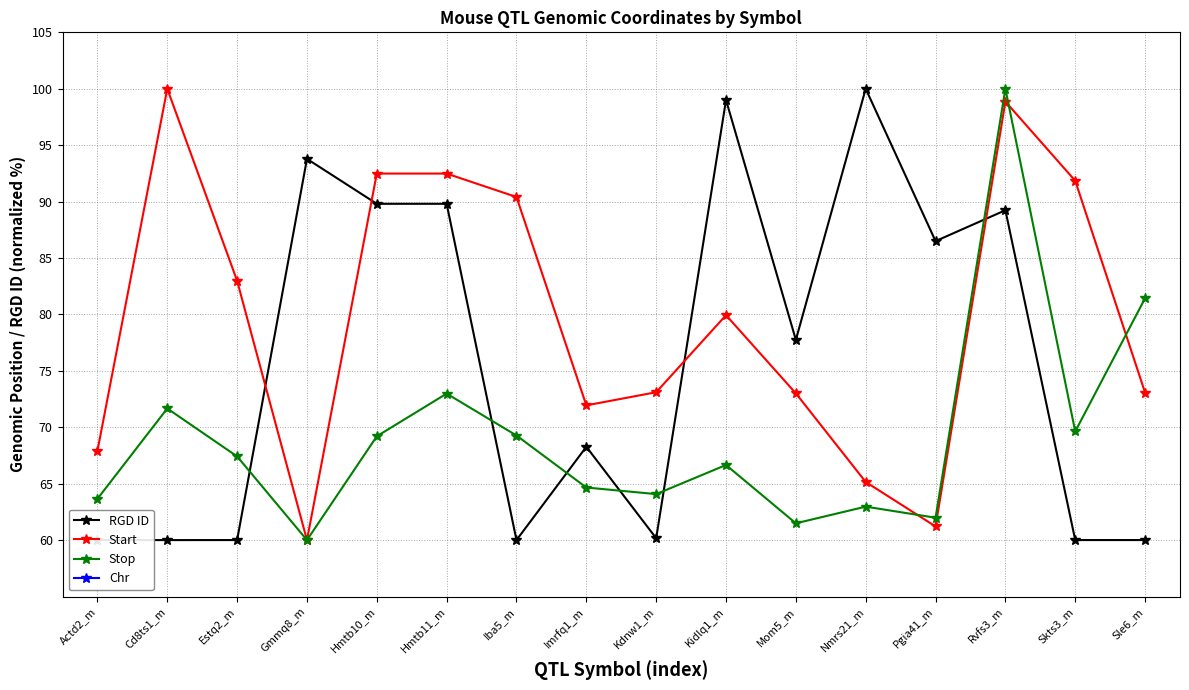

Which label corresponds to the smallest value in the chart?

Actd2_m